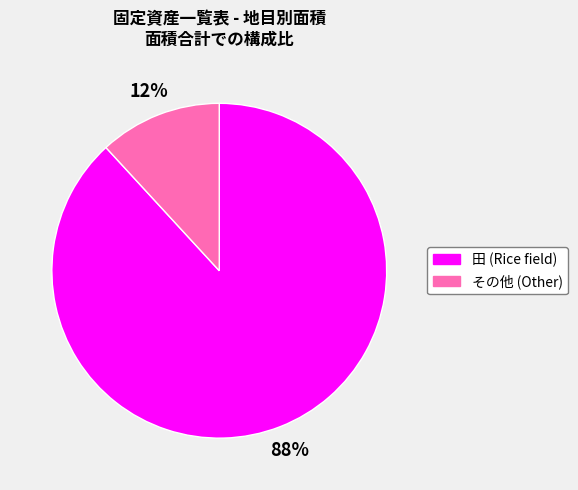

Between その他 (Other) and 田 (Rice field), which is larger?

田 (Rice field)